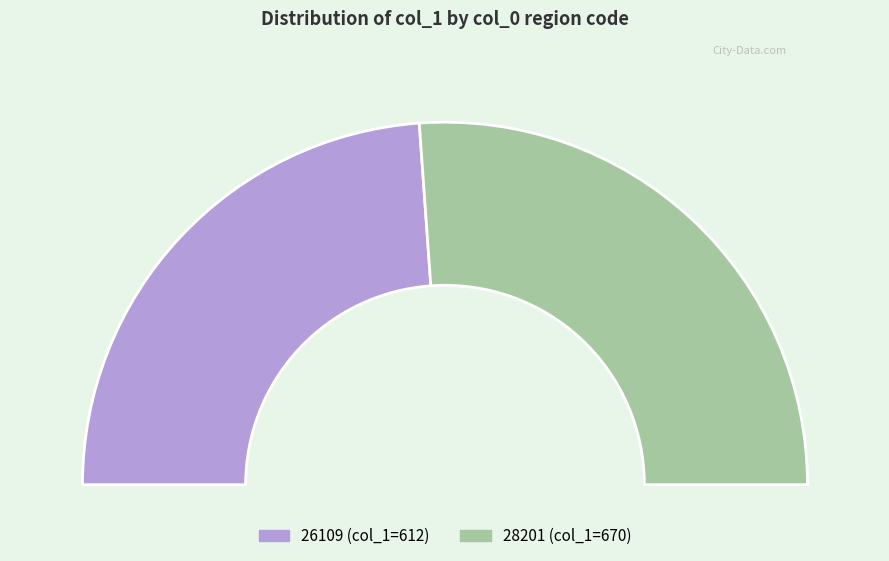

Does any single category account for the majority?

Yes